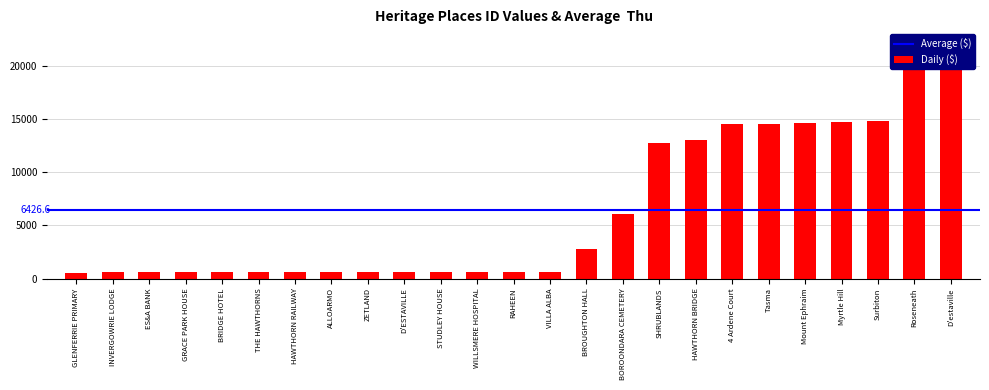

List the labels in order of value, smallest first.

GLENFERRIE PRIMARY, INVERGOWRIE LODGE, ES&A BANK, GRACE PARK HOUSE, BRIDGE HOTEL, THE HAWTHORNS, HAWTHORN RAILWAY, ALLOARMO, ZETLAND, D'ESTAVILLE, STUDLEY HOUSE, WILLSMERE HOSPITAL, RAHEEN, VILLA ALBA, BROUGHTON HALL, BOROONDARA CEMETERY, SHRUBLANDS, HAWTHORN BRIDGE, 4 Ardene Court, Tasma, Mount Ephraim, Myrtle Hill, Surbiton, Roseneath, D'estaville